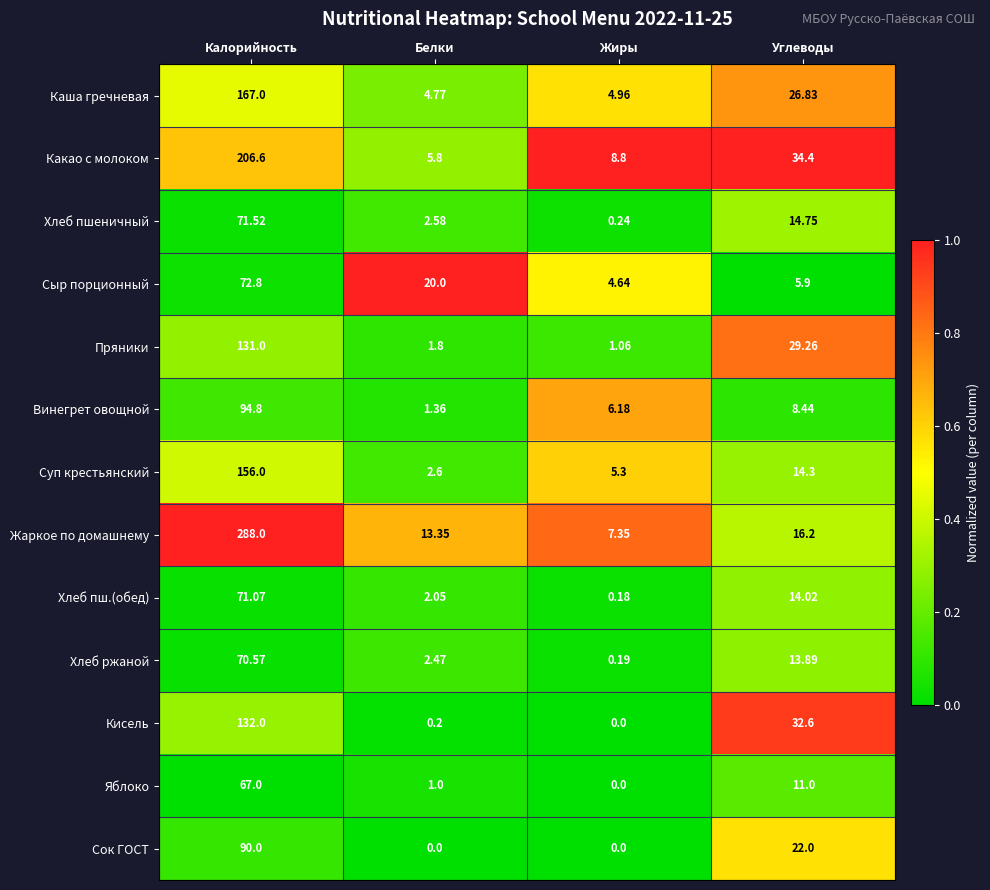

At which category does the chart reach its peak across all series?

Калорийность